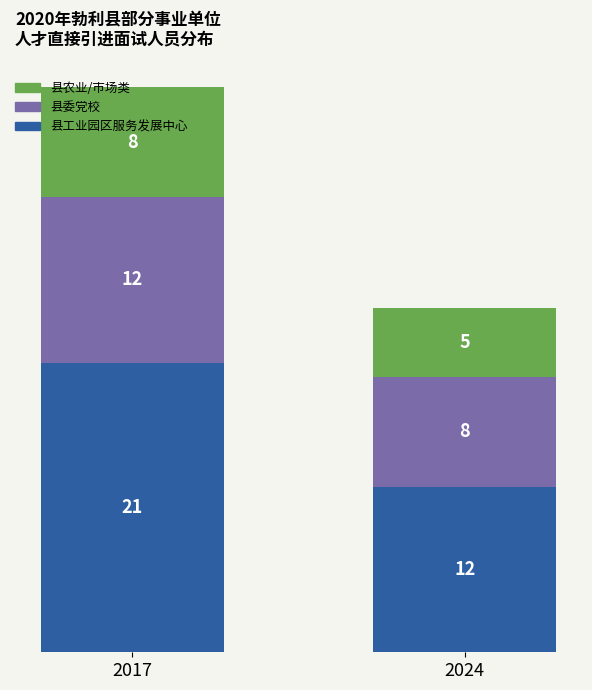

At which label does 县工业园区服务发展中心 reach its minimum?

2024